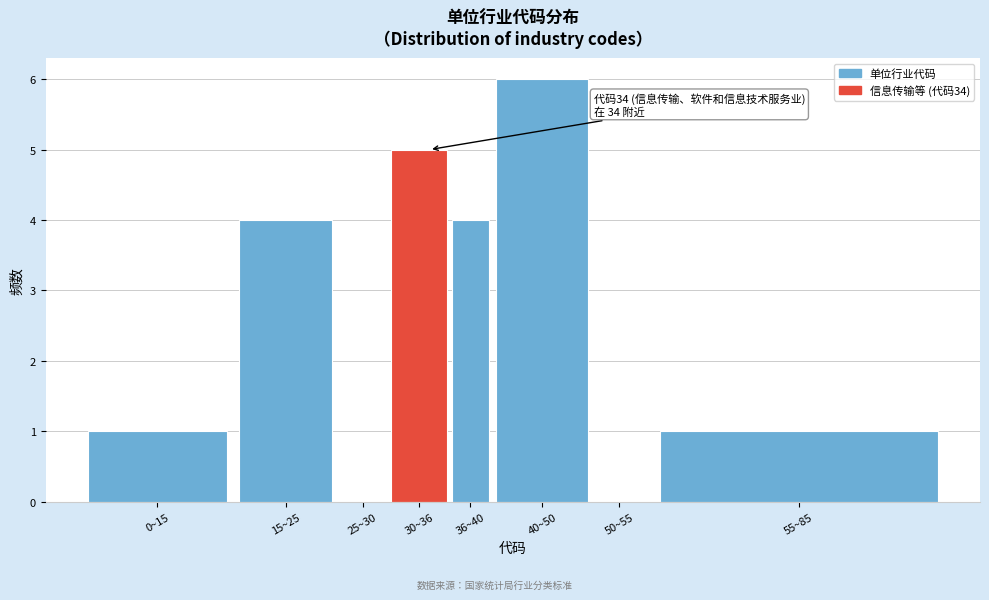

Reading left to right, transcribe all the data shown in this chart.

0~15=1	15~25=4	25~30=0	30~36=5	36~40=4	40~50=6	50~55=0	55~85=1